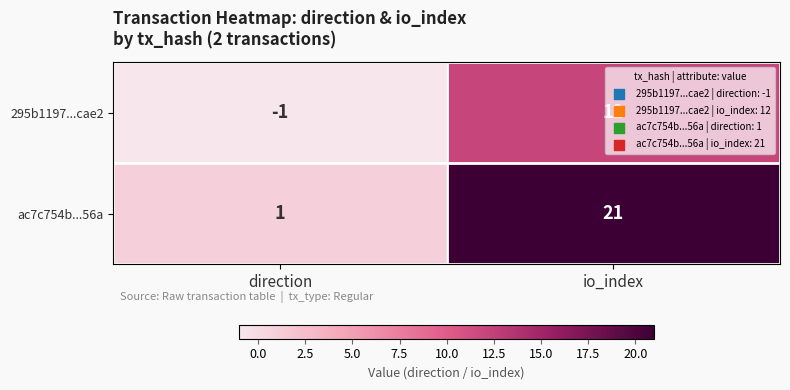

What is the highest value of the ac7c754b...56a series?

21